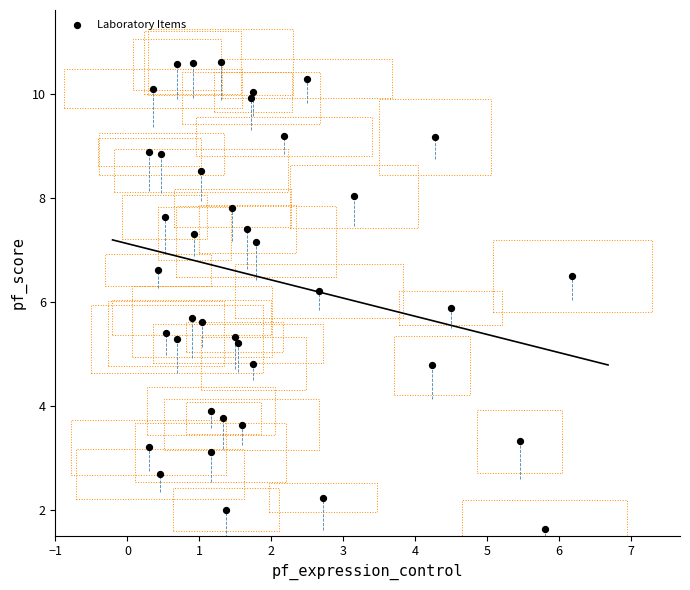

What is the range of Y values (max minus min)?

9.0